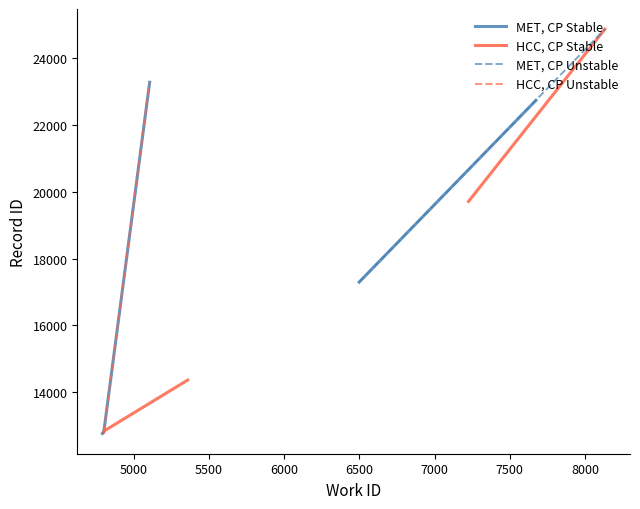

Reading right to left, transcribe all the data shown in this chart.

work_id: 8132=8132	5107=5107	7674=7674	7226=7226	6499=6499	5360=5360	4803=4803	4803=4803	4802=4802	4793=4793
id: 8132=24874	5107=23284	7674=22743	7226=19713	6499=17294	5360=14361	4803=12830	4803=12829	4802=12795	4793=12758